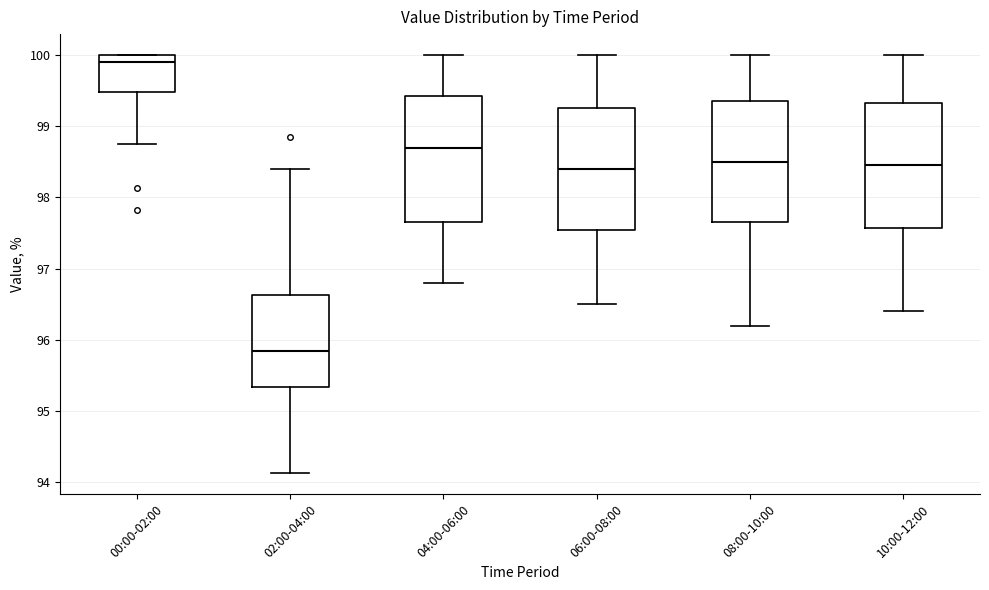

Reading left to right, transcribe this box plot: for each box, give where its median line is, the range the box spans, and where its two whiskers end, as read against the y-axis. The values are not printed on the chart, so give them approximately, as read against the axis.

00:00-02:00: median 99.9, box 99.5 to 100.0, whiskers 98.8 to 100.0
02:00-04:00: median 95.9, box 95.3 to 96.6, whiskers 94.1 to 98.4
04:00-06:00: median 98.7, box 97.7 to 99.4, whiskers 96.8 to 100.0
06:00-08:00: median 98.4, box 97.6 to 99.3, whiskers 96.5 to 100.0
08:00-10:00: median 98.5, box 97.7 to 99.4, whiskers 96.2 to 100.0
10:00-12:00: median 98.5, box 97.6 to 99.3, whiskers 96.4 to 100.0